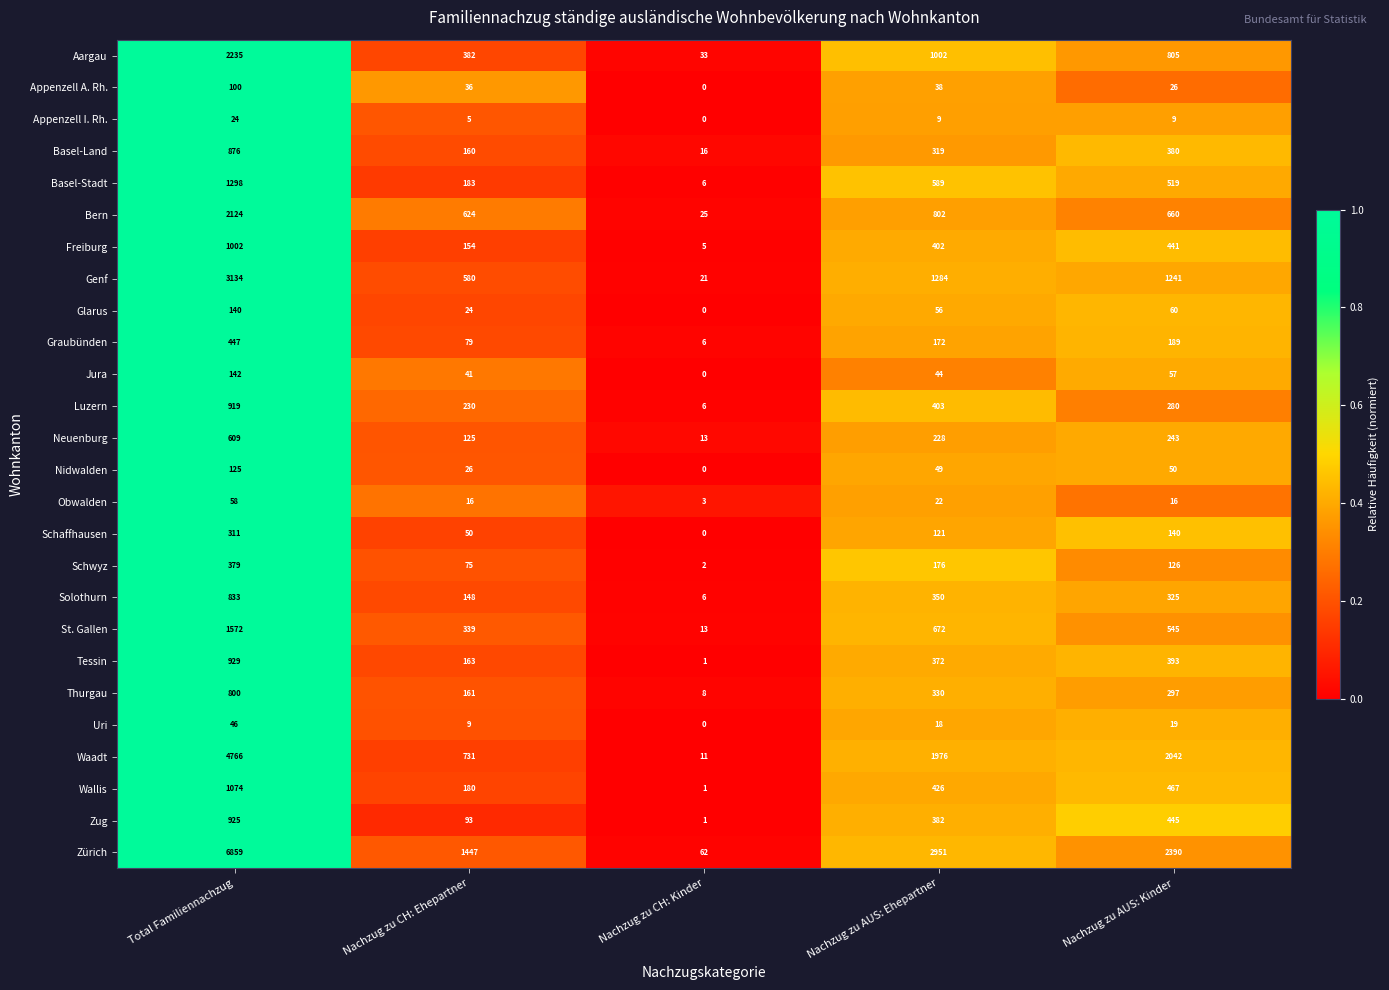

True or false: Appenzell I. Rh. has a value of 8 at Nachzug zu CH: Ehepartner.

False